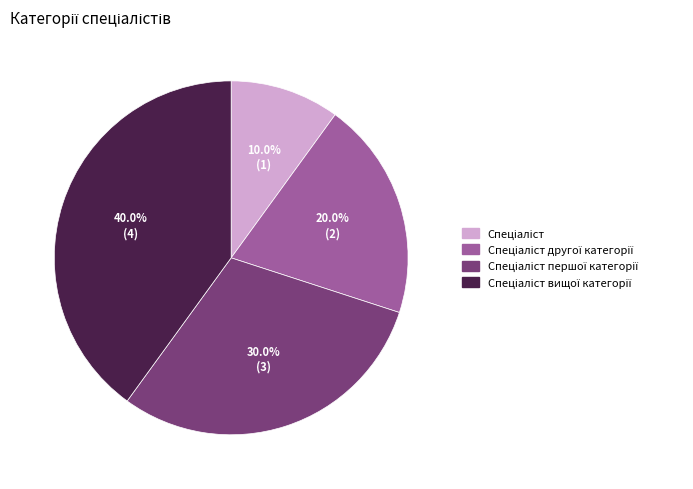

Is there a majority slice in this chart?

No